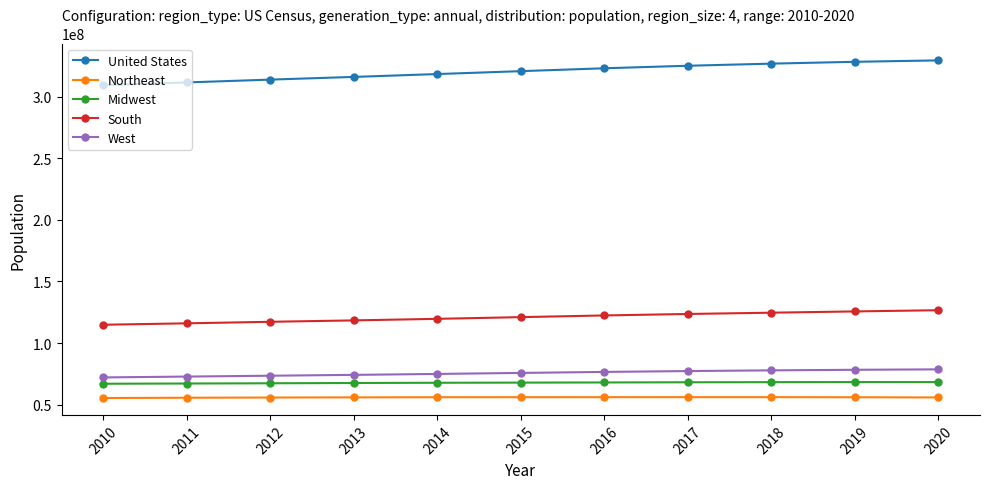

What is the greatest value displayed?

329484123